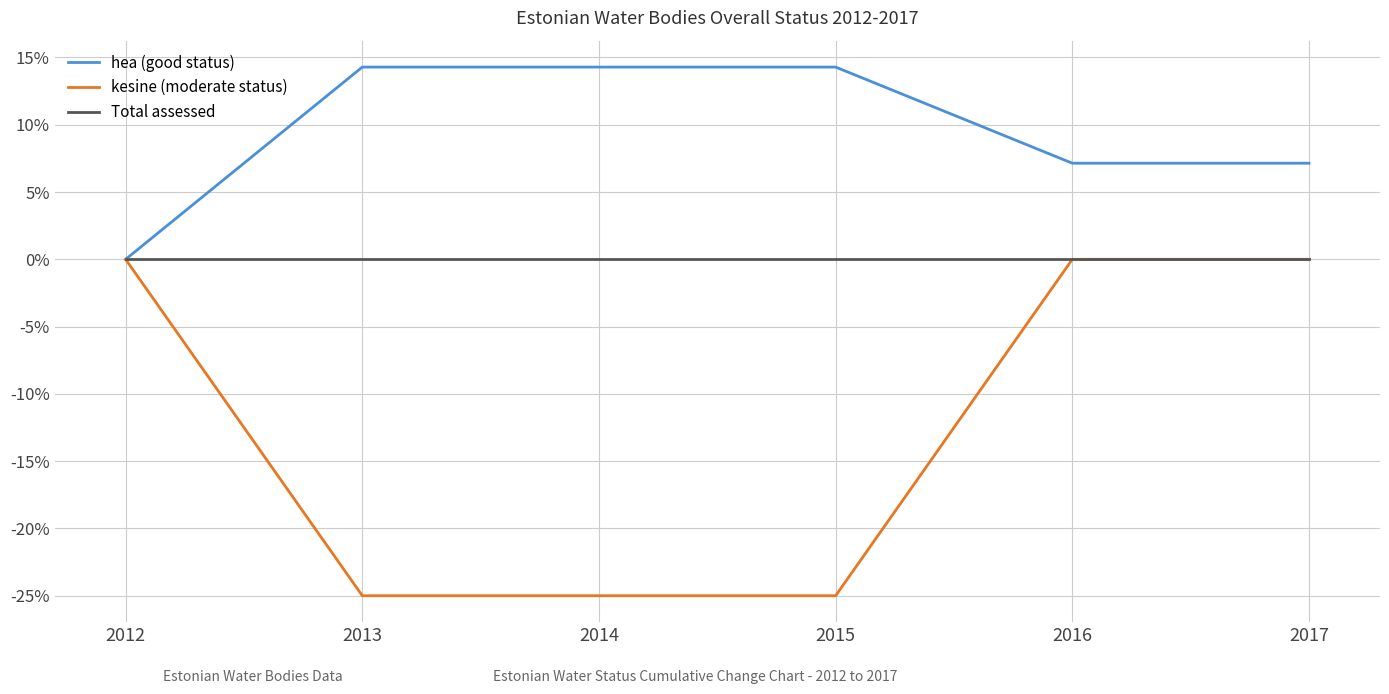

Which series has the largest range (max minus min)?

kesine (moderate status)